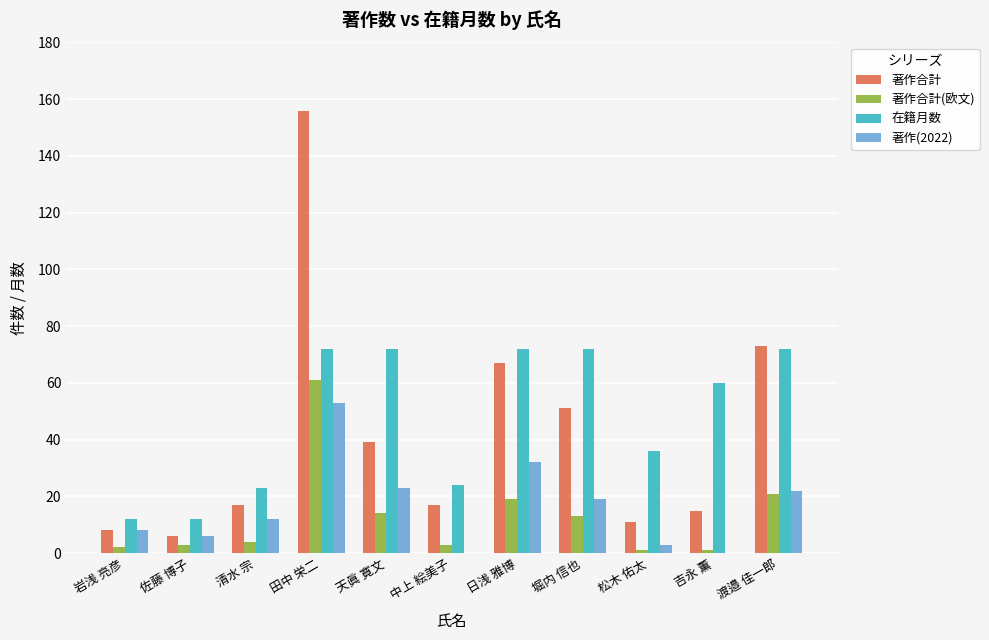

Is the value of 著作(2022) at 吉永 薫 greater than the value of 著作合計 at 岩浅 亮彦?

No